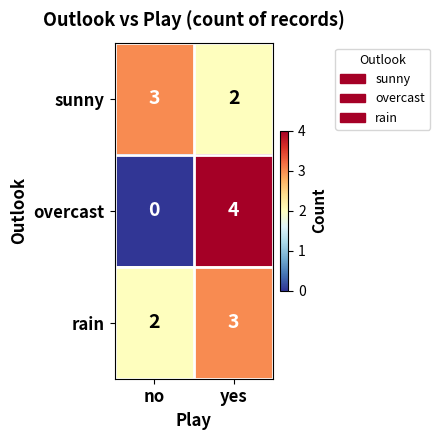

Which series changed the most between no and yes?

overcast